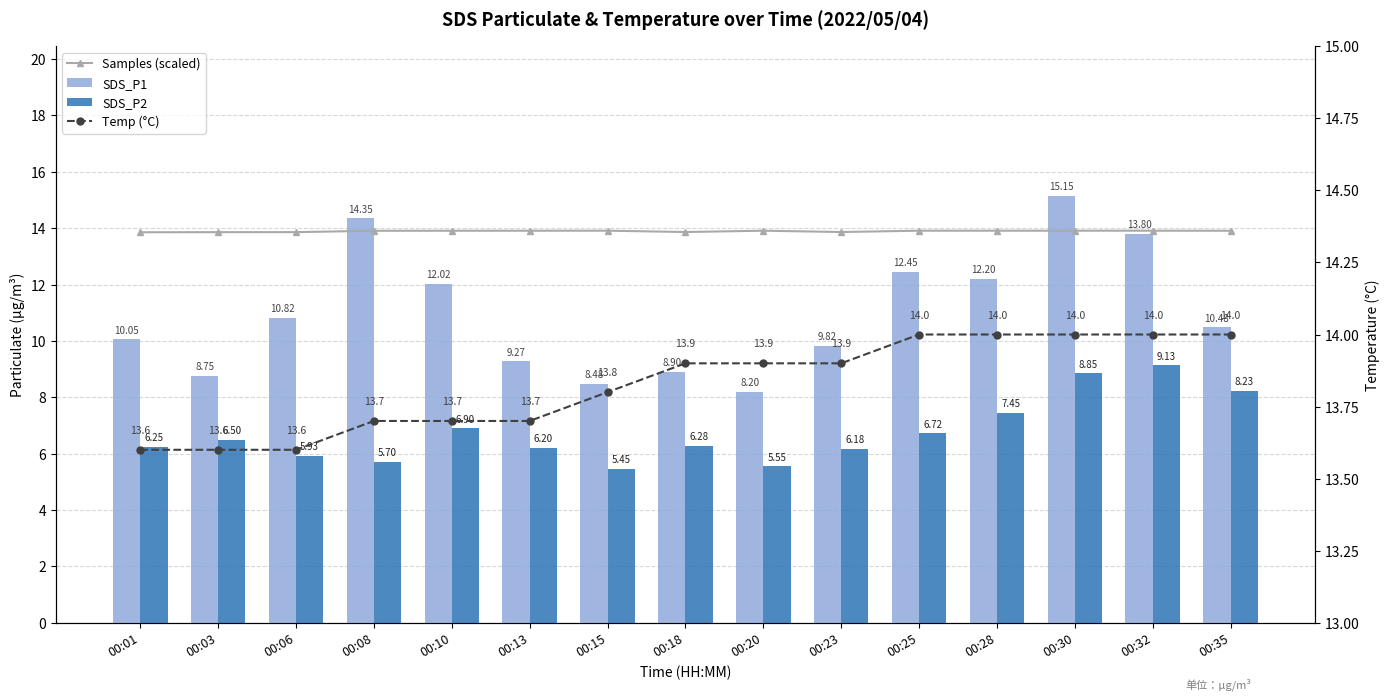

Rank the categories by Samples (scaled) value from lowest to highest.

00:01, 00:03, 00:06, 00:18, 00:23, 00:08, 00:35, 00:10, 00:13, 00:28, 00:20, 00:30, 00:15, 00:32, 00:25